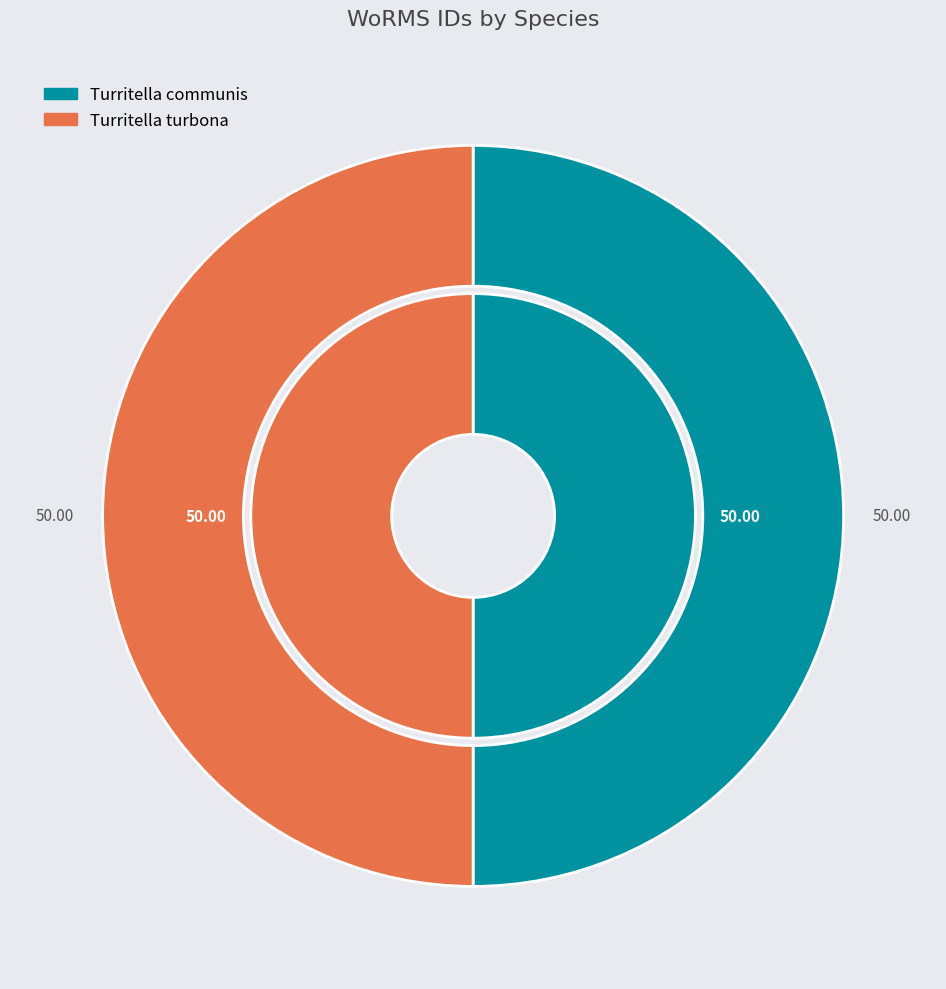

Does any single category account for the majority?

Yes